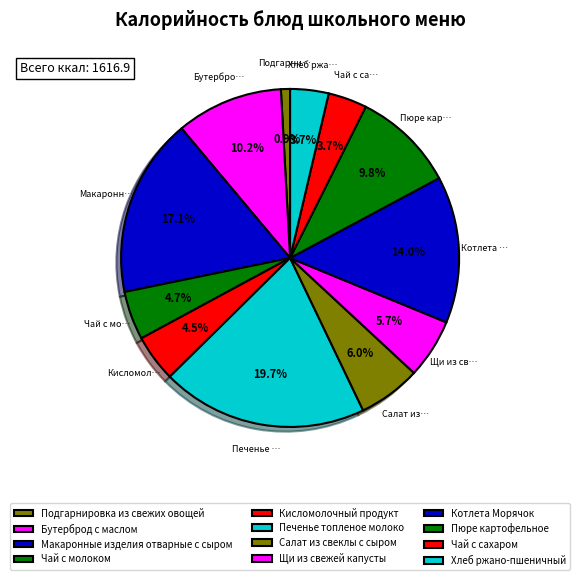

Is there a majority slice in this chart?

No